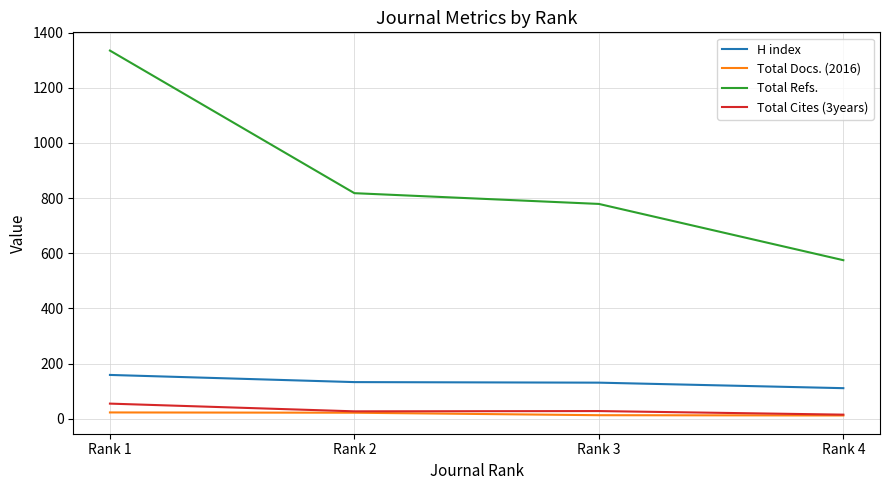

What are all the series names shown in the legend?

H index, Total Docs. (2016), Total Refs., Total Cites (3years)